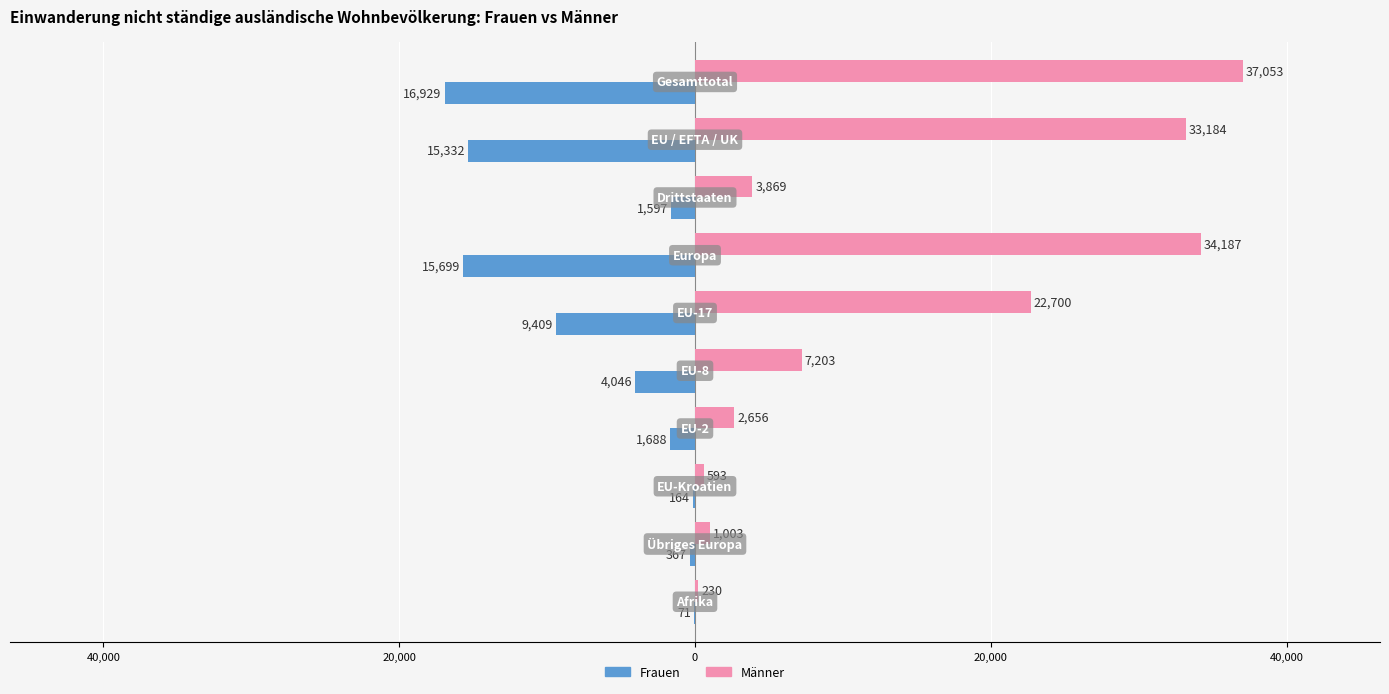

Reading left to right, what are all the values shown in this chart?

Frauen: -16929	-15332	-1597	-15699	-9409	-4046	-1688	-164	-367	-71
Männer: 37053	33184	3869	34187	22700	7203	2656	593	1003	230